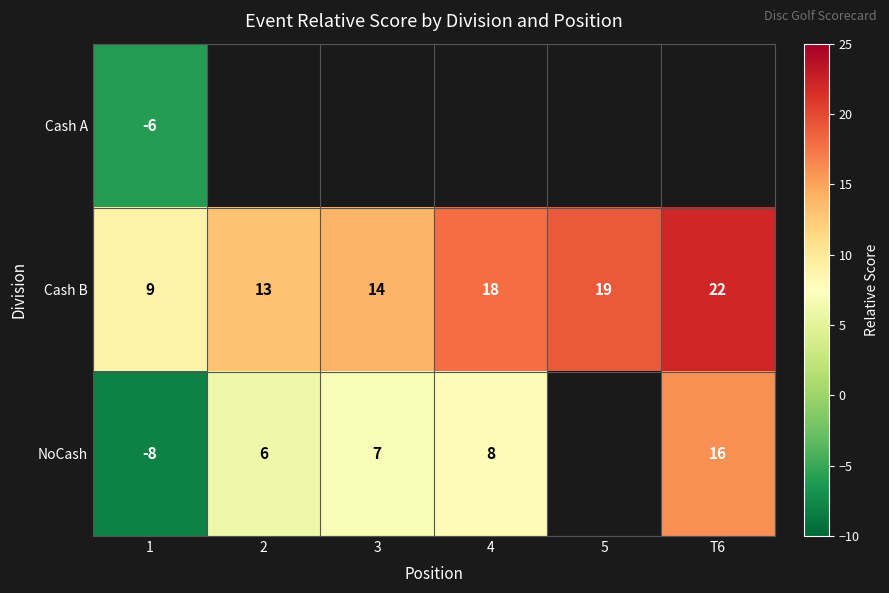

What is the spread (max minus min) of values at 1?

17